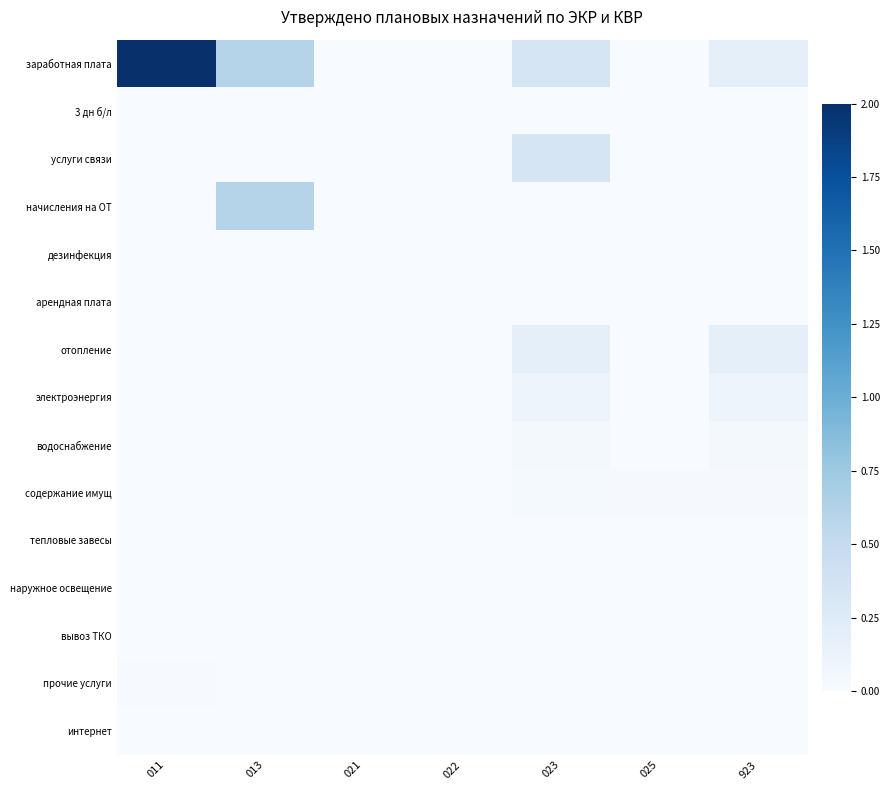

At 011, list the series in order from smallest to largest.

3 дн б/л, услуги связи, начисления на ОТ, дезинфекция, отопление, электроэнергия, водоснабжение, содержание имущ, тепловые завесы, наружное освещение, вывоз ТКО, интернет, арендная плата, прочие услуги, заработная плата